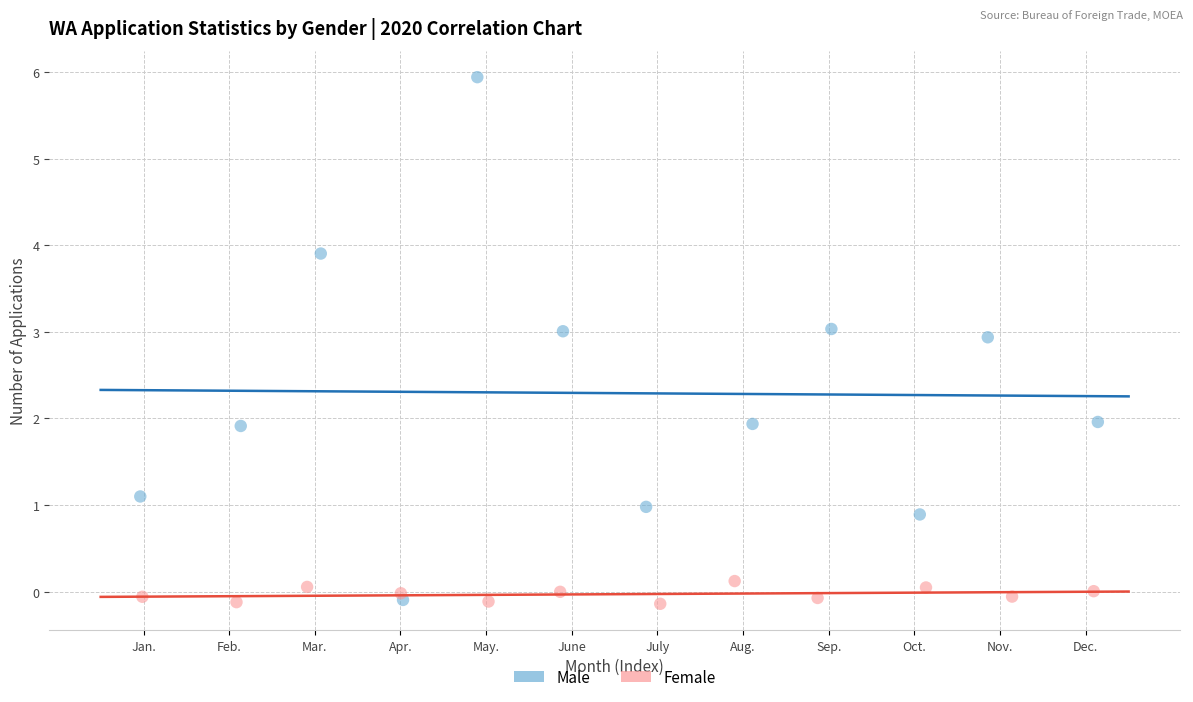

Which series reaches the maximum Y coordinate?

Male